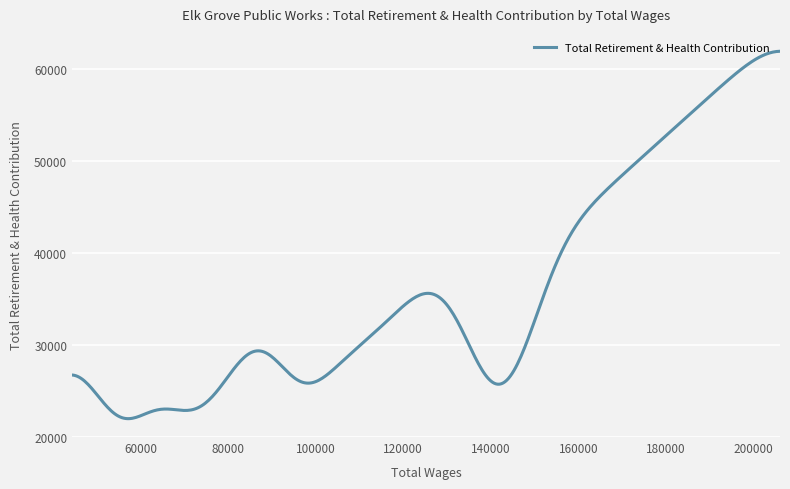

What is the maximum value shown in the chart?

61982.5